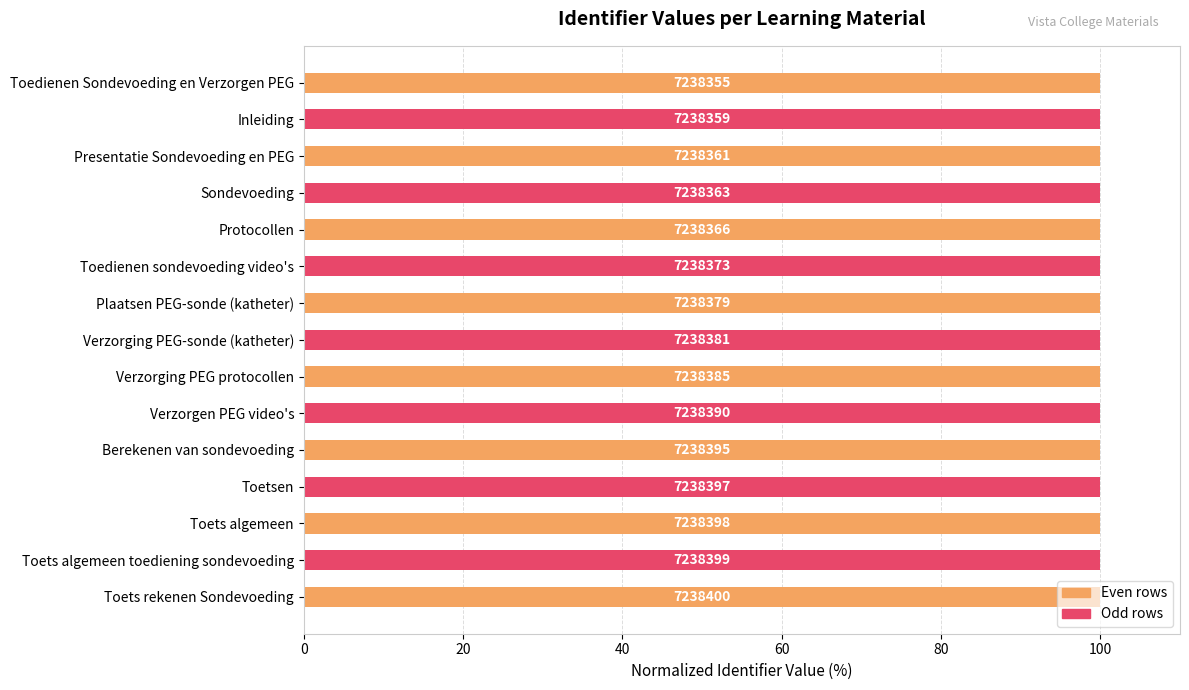

What position from the right is Verzorgen PEG video's?

6